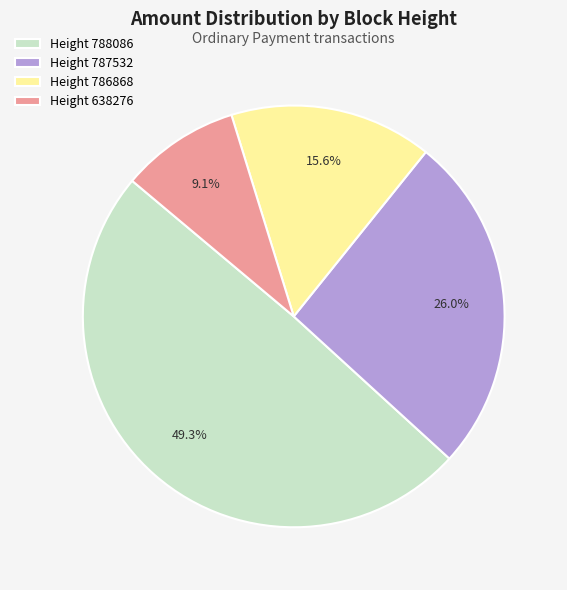

Rank the categories by value from lowest to highest.

Height 638276, Height 786868, Height 787532, Height 788086